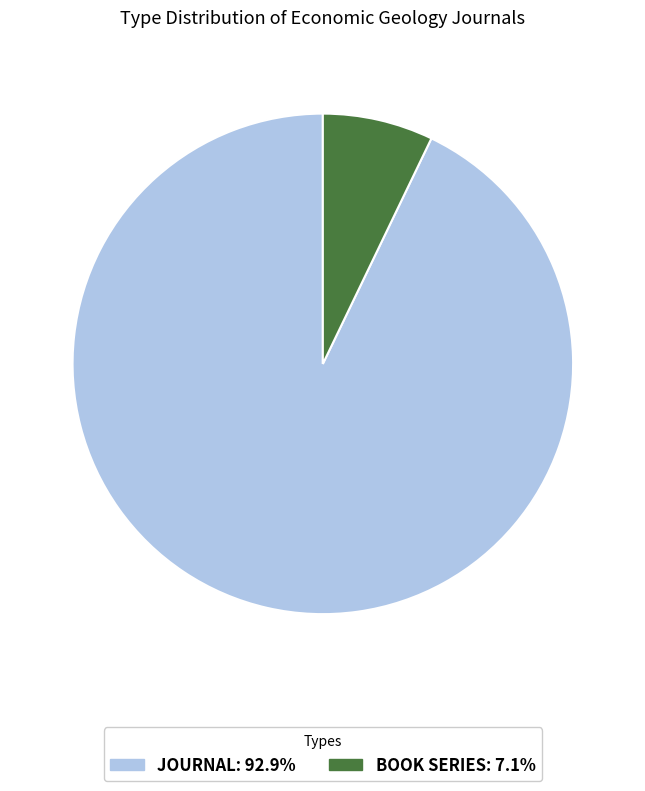

Is there any slice that represents more than half of the pie?

Yes